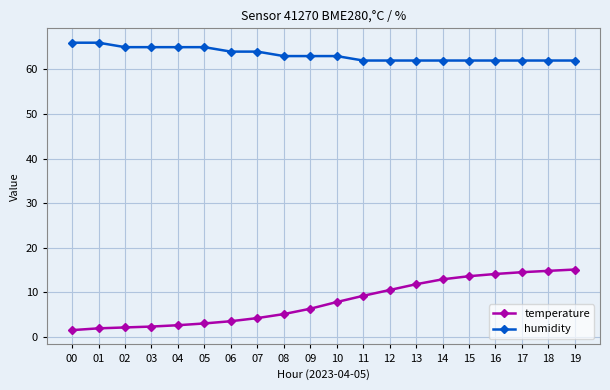

What is the sum of all humidity values?

1267.0